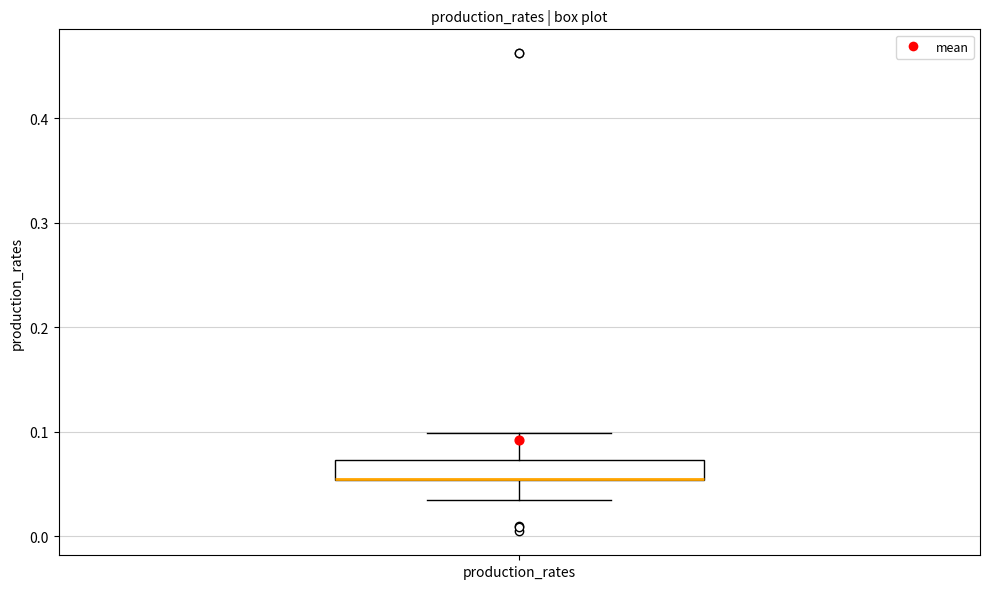

Where is the upper edge of the box for production_rates on the y-axis? The values are not printed on the chart, so give them approximately, as read against the axis.

0.07